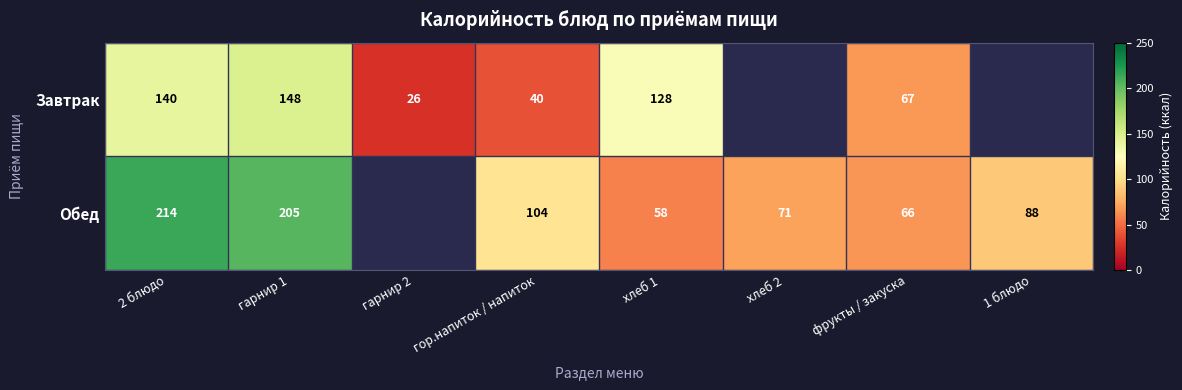

The Обед series shows 71 at хлеб 2. True or false?

True